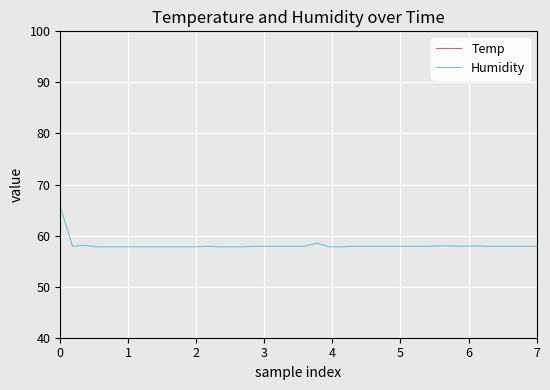

The Temp series shows 24.4 at 31. True or false?

False